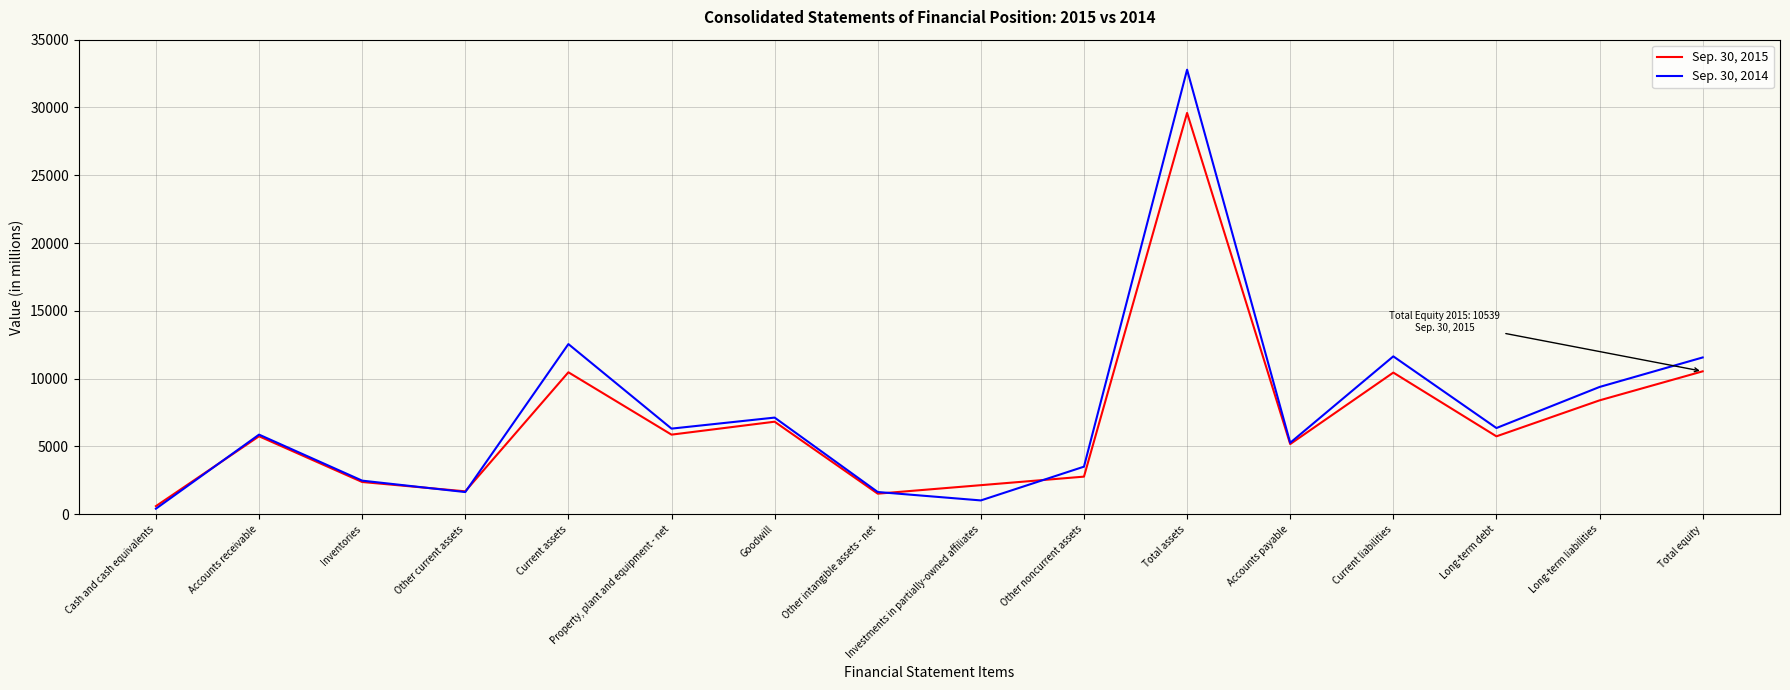

What are all the series names shown in the legend?

Sep. 30, 2015, Sep. 30, 2014